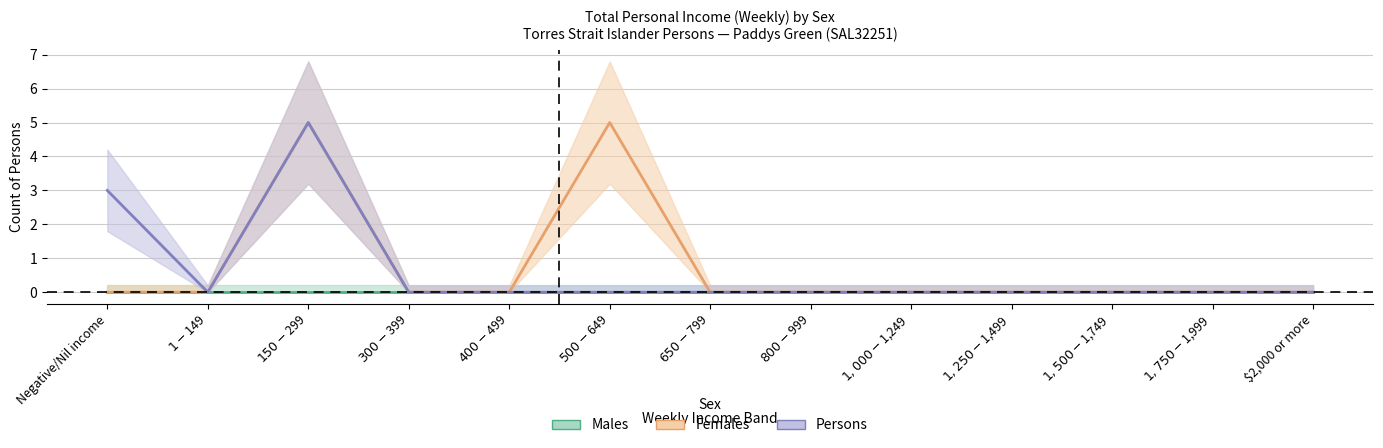

What is the greatest value displayed?

5